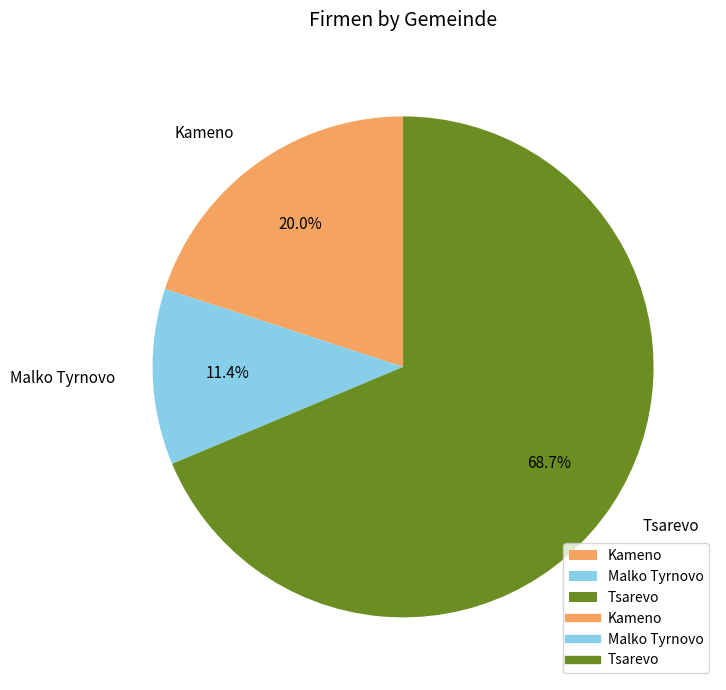

What is the ratio of the value at Tsarevo to the value at Malko Tyrnovo?

6.0